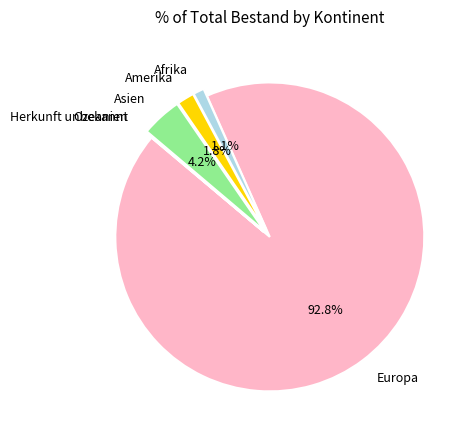

Is it true that Afrika is 11% of the pie?

False